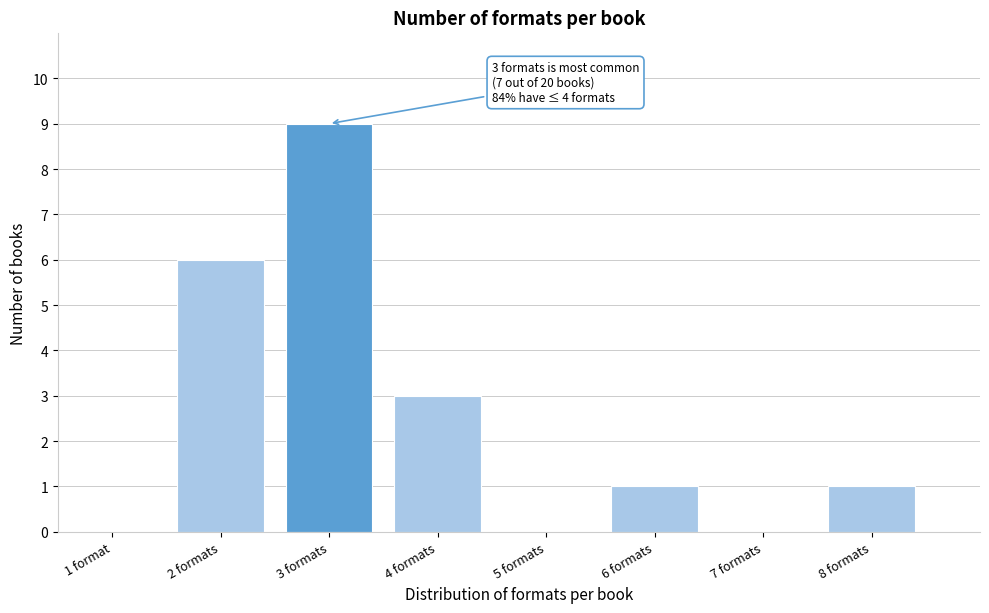

Reading left to right, extract all data points from this chart.

1 format=0	2 formats=6	3 formats=9	4 formats=3	5 formats=0	6 formats=1	7 formats=0	8 formats=1